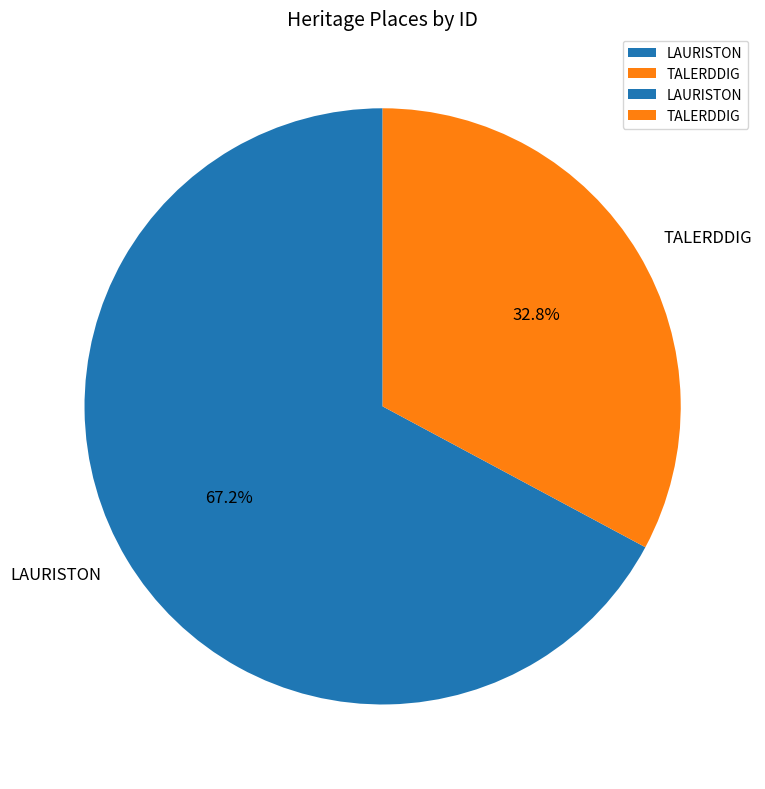

What is the majority slice?

LAURISTON